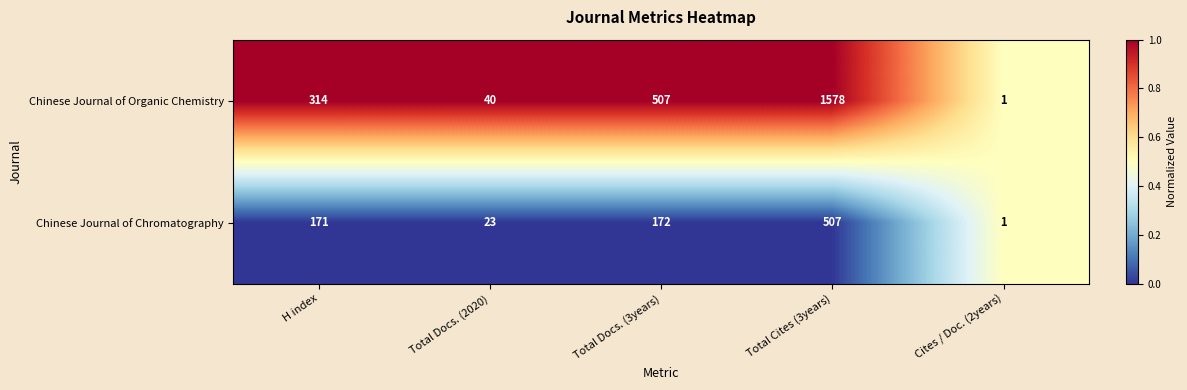

List the series in order of their peak value, highest first.

Chinese Journal of Organic Chemistry, Chinese Journal of Chromatography